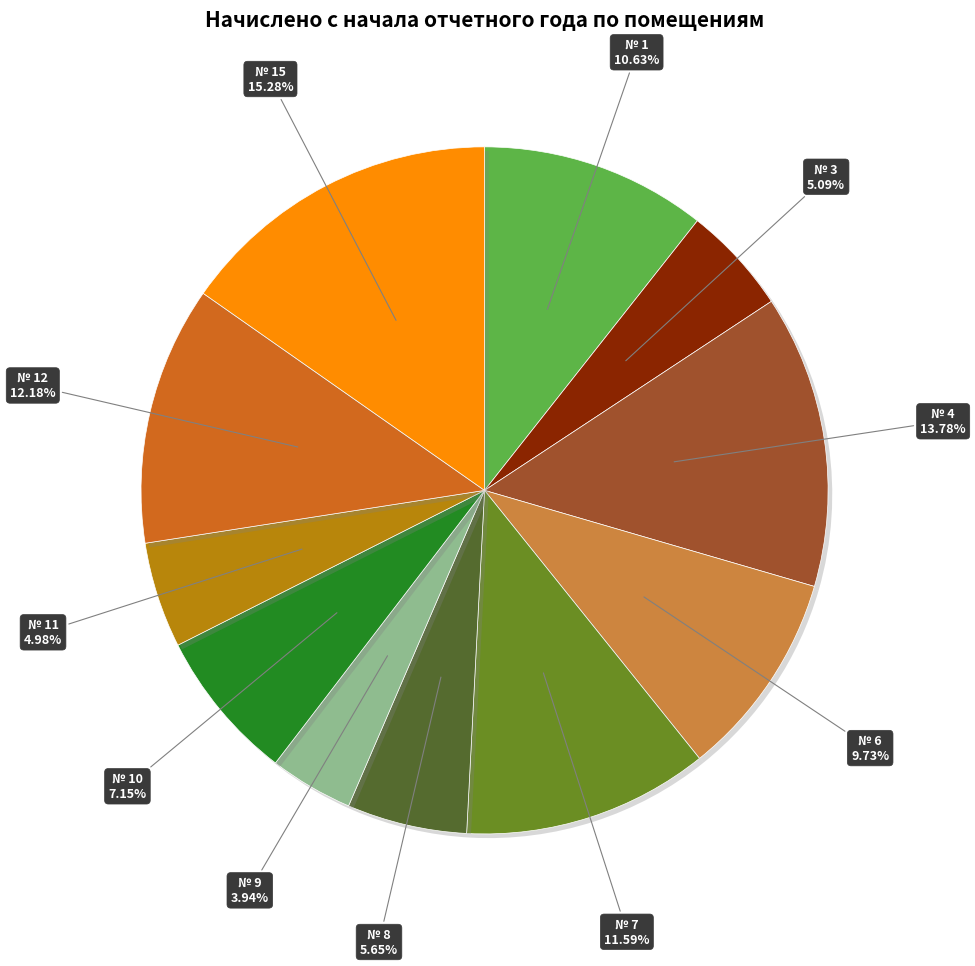

Is the sum of № 6 and № 1 greater than half?

No